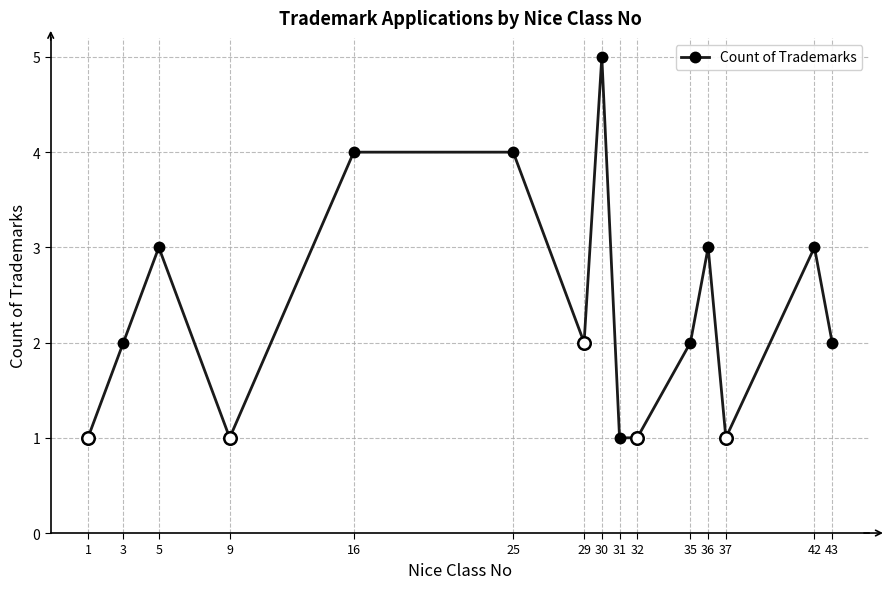

How many values are below 2?

5